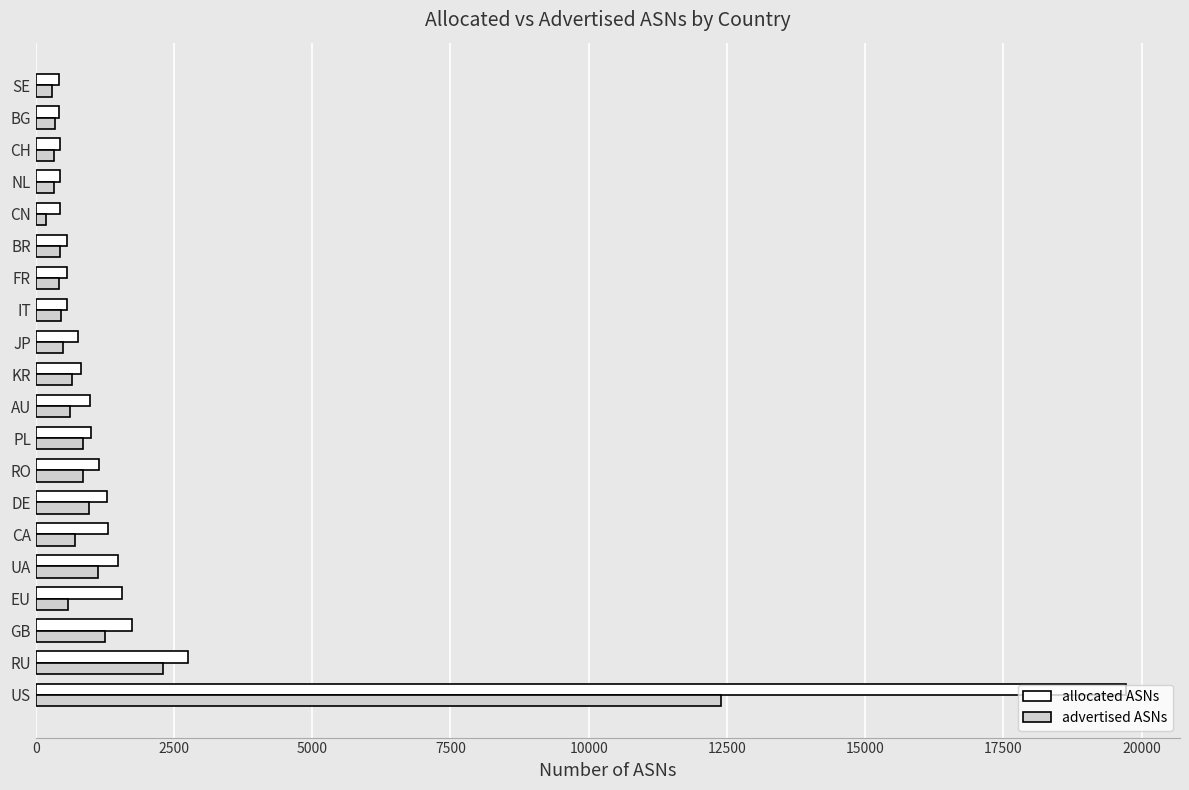

Is it true that advertised ASNs equals 581 at EU?

True